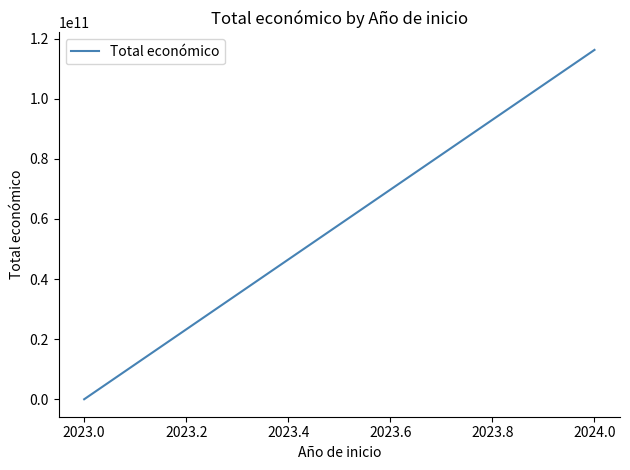

True or false: the data shows 27535250959 at 2024.0.

False